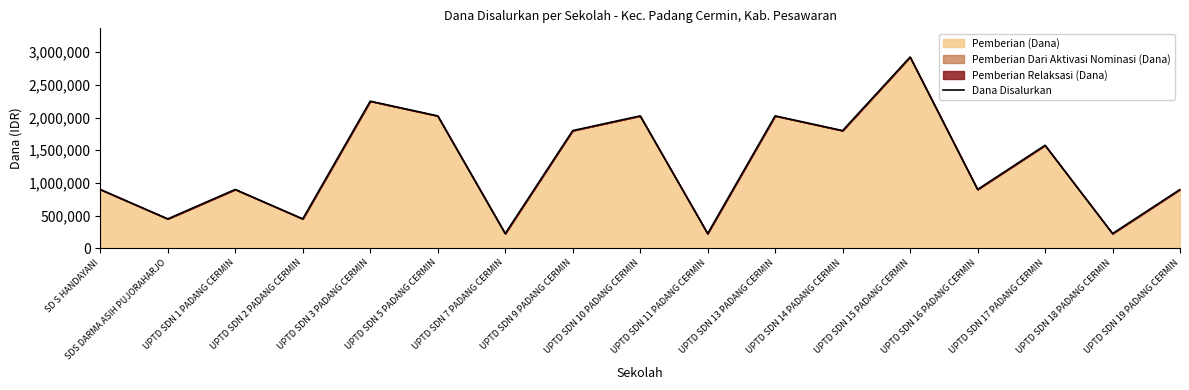

What is the maximum value shown in the chart?

2925000